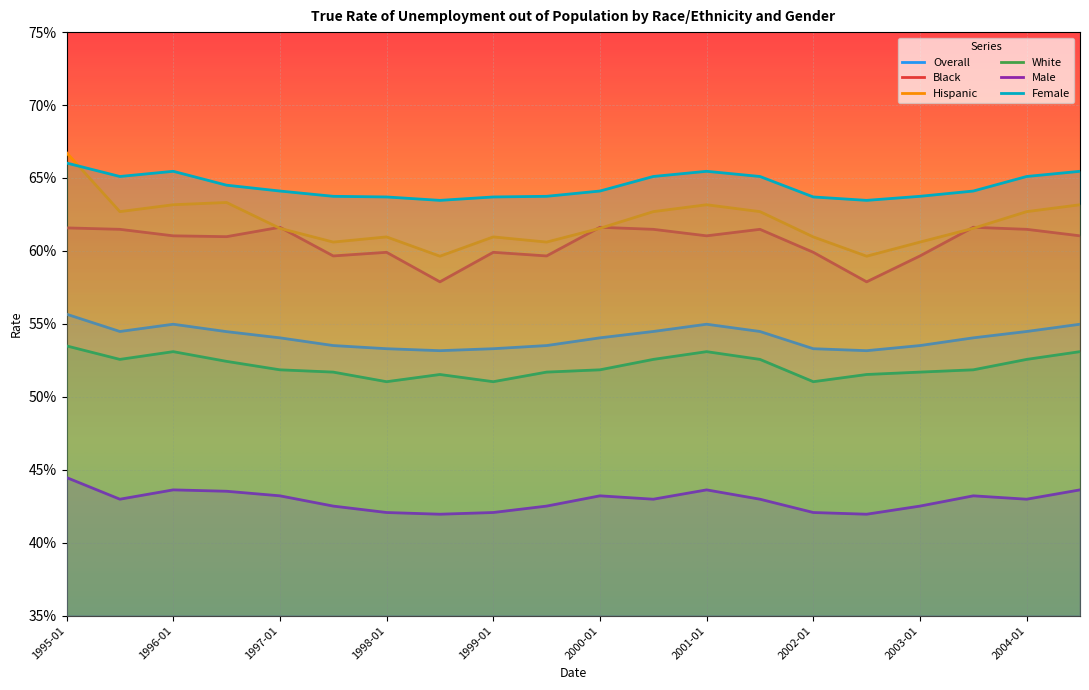

What value does the Black series have at 2001-01?

0.6